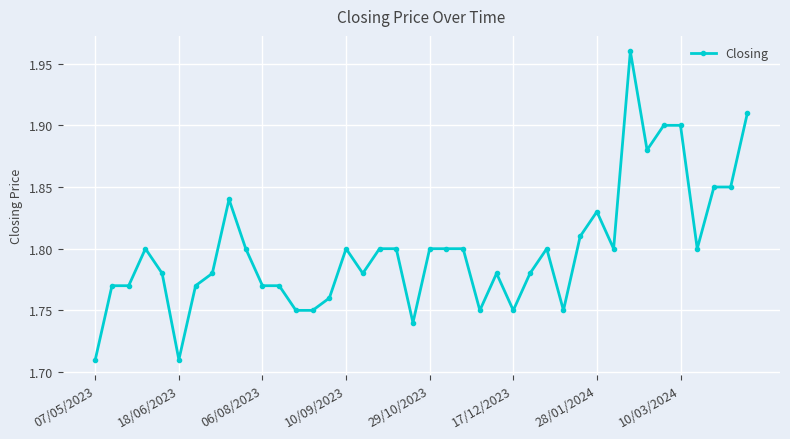

How many values are between 1 and 2?

40